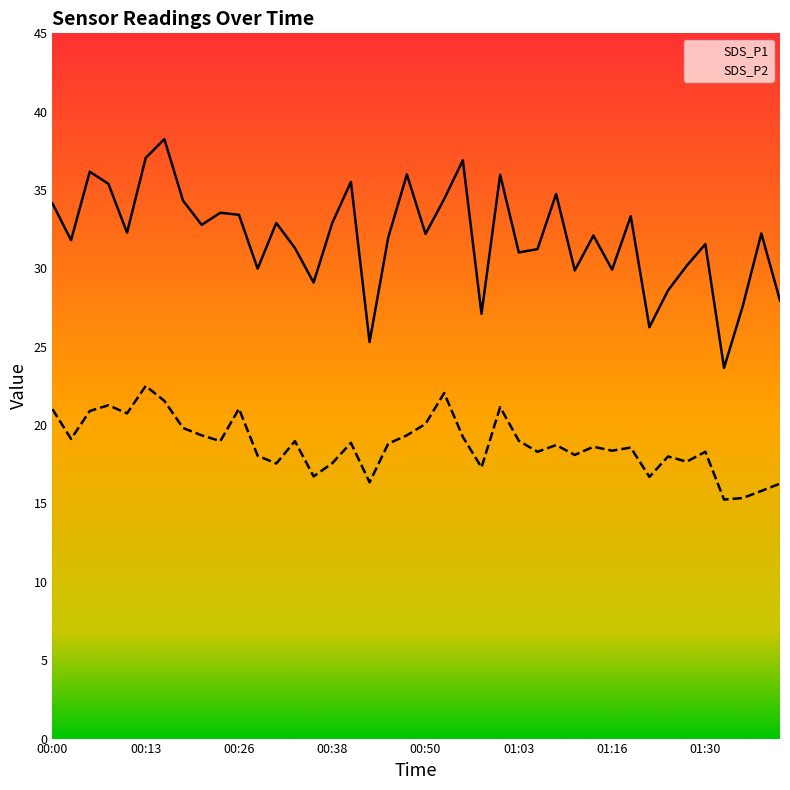

Reading right to left, list all the values displayed in this chart.

SDS_P1: 01:41=27.9	01:39=32.2	01:36=27.6	01:33=23.6	01:30=31.6	01:27=30.2	01:25=28.6	01:22=26.2	01:19=33.3	01:16=29.9	01:13=32.1	01:10=29.9	01:08=34.8	01:05=31.2	01:03=31.0	01:01=36.0	00:58=27.1	00:56=36.9	00:53=34.4	00:50=32.2	00:48=36.0	00:45=32.0	00:43=25.3	00:40=35.5	00:38=32.9	00:35=29.1	00:33=31.3	00:30=32.9	00:28=30.0	00:26=33.4	00:23=33.5	00:21=32.8	00:18=34.3	00:16=38.2	00:13=37.0	00:11=32.3	00:08=35.4	00:05=36.2	00:03=31.8	00:00=34.1
SDS_P2: 01:41=16.3	01:39=15.8	01:36=15.3	01:33=15.2	01:30=18.3	01:27=17.7	01:25=18.0	01:22=16.7	01:19=18.6	01:16=18.4	01:13=18.6	01:10=18.1	01:08=18.7	01:05=18.3	01:03=19.0	01:01=21.1	00:58=17.3	00:56=19.2	00:53=22.1	00:50=20.1	00:48=19.4	00:45=18.8	00:43=16.4	00:40=18.9	00:38=17.6	00:35=16.7	00:33=19.0	00:30=17.6	00:28=18.1	00:26=21.1	00:23=19.0	00:21=19.4	00:18=19.8	00:16=21.6	00:13=22.5	00:11=20.8	00:08=21.3	00:05=20.9	00:03=19.1	00:00=21.0